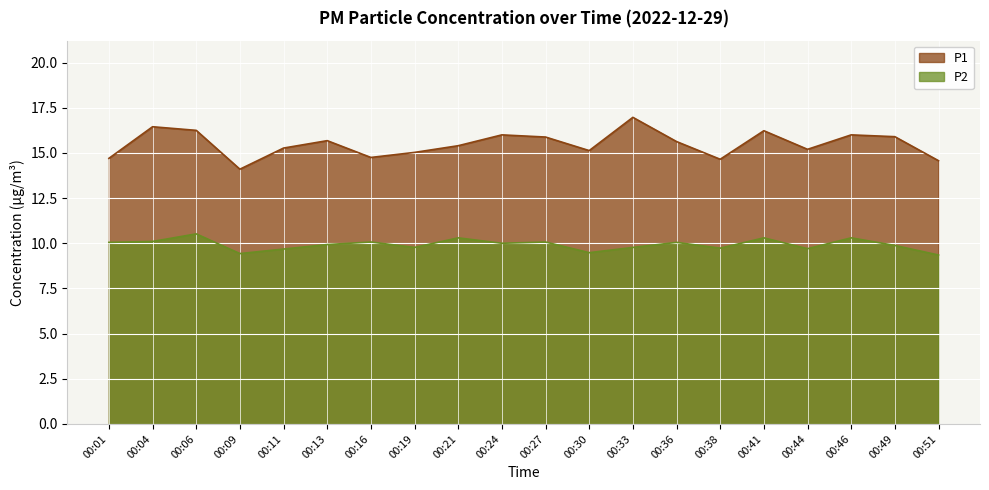

Which series has the largest total across all categories?

P1